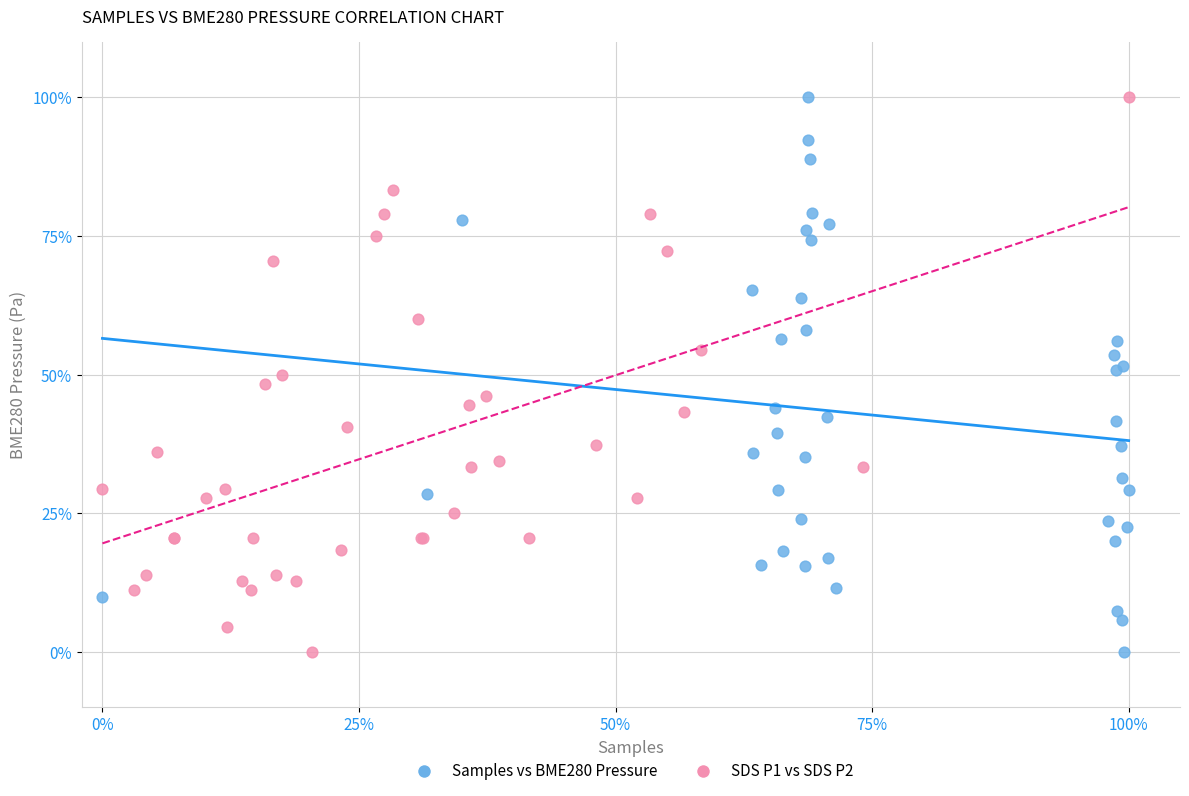

What are all the series names shown in the legend?

Samples vs BME280 Pressure, SDS P1 vs SDS P2